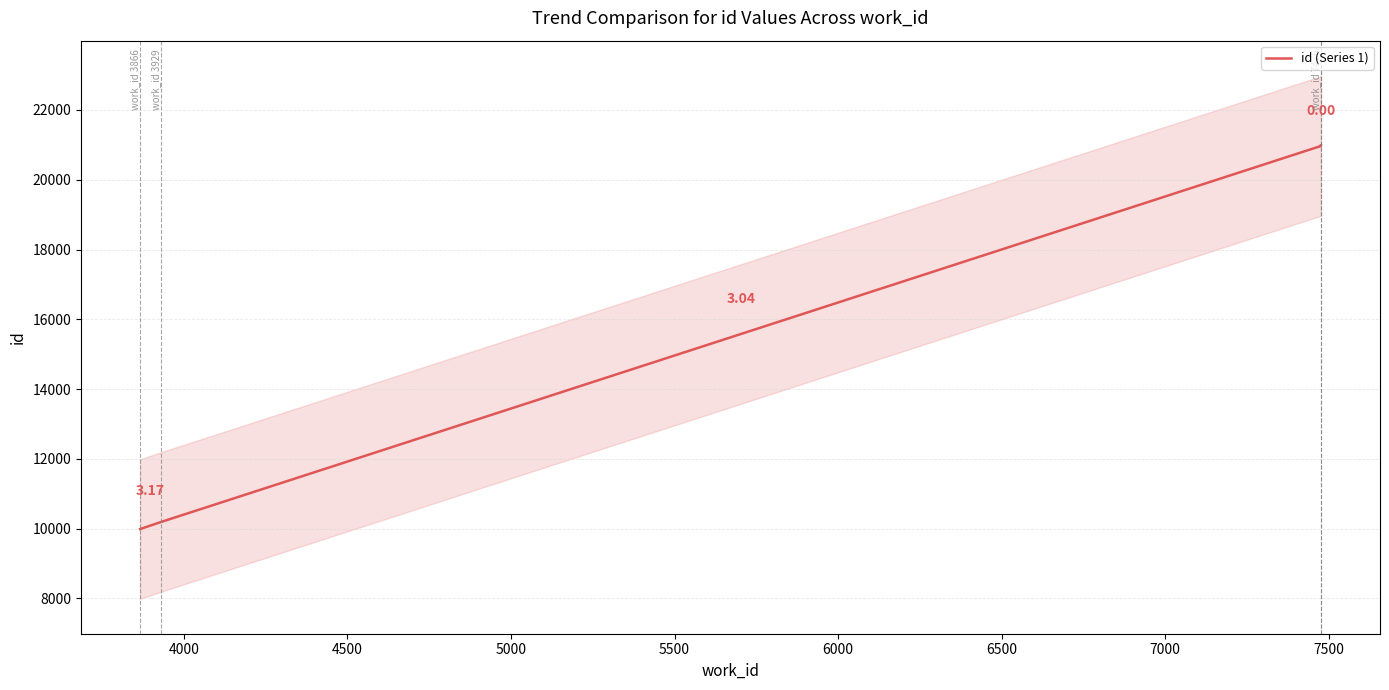

What is the sum of the values at 4000 and 3500?

20172